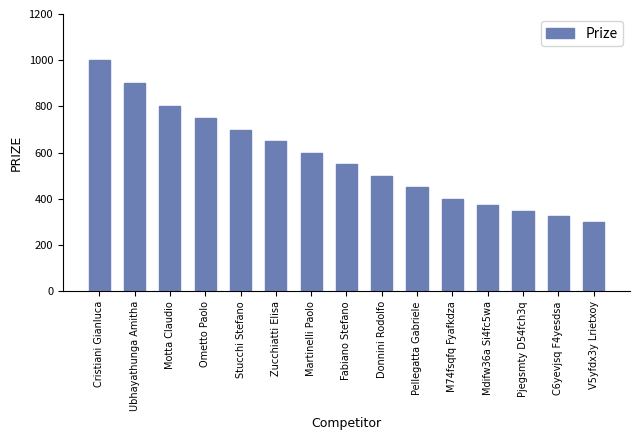

What is the average value?

577